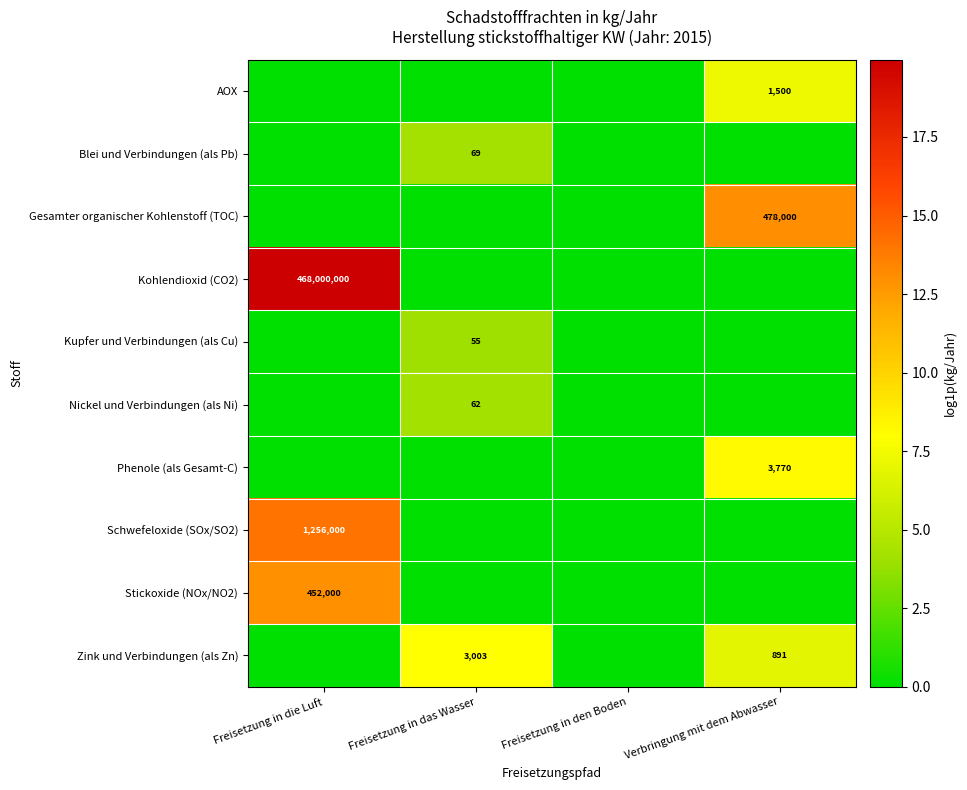

Between Freisetzung in die Luft and Freisetzung in das Wasser, which is larger?

Freisetzung in die Luft